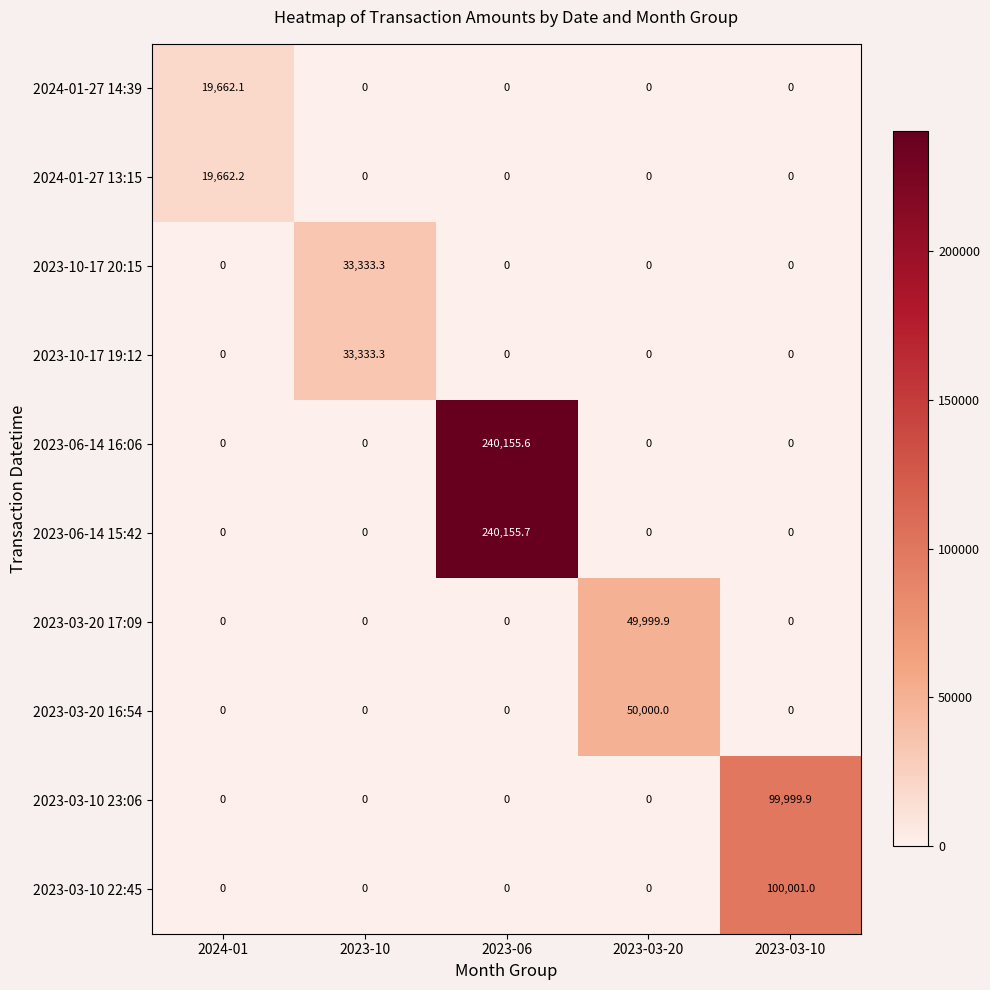

Count the number of data series in this chart.

10